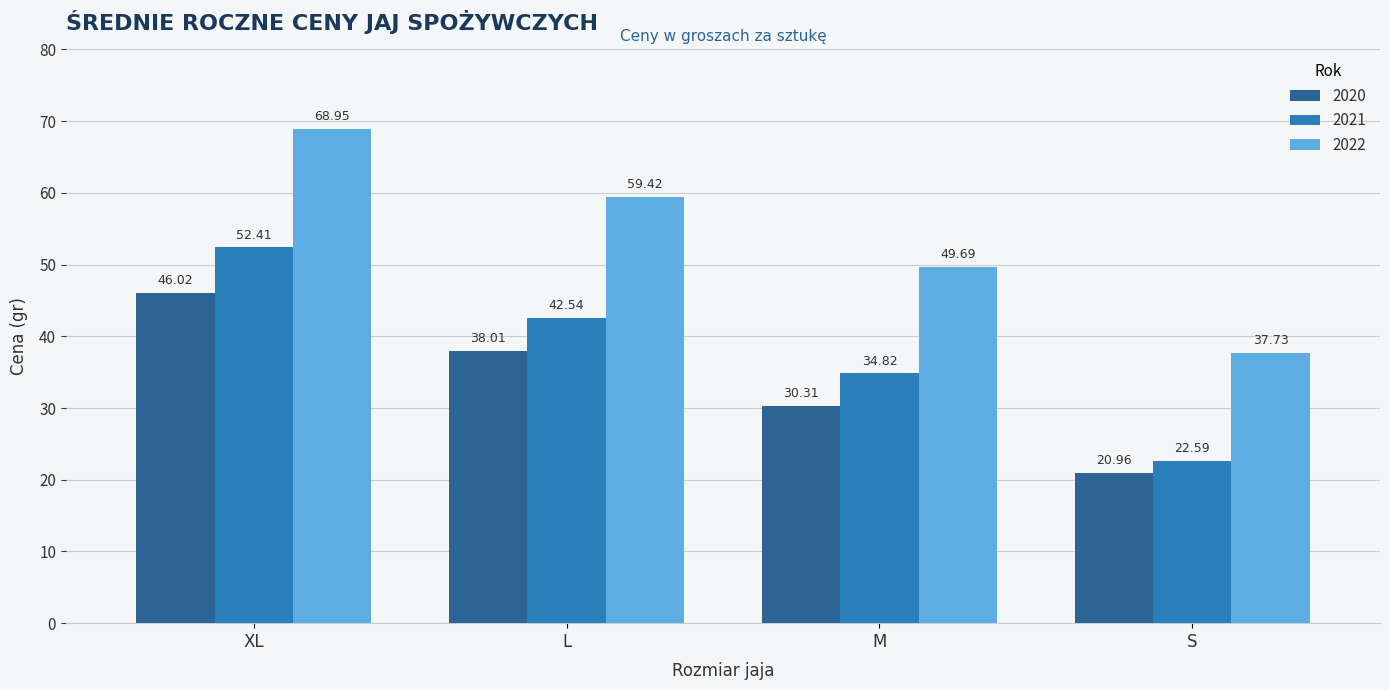

What is the spread (max minus min) of values at L?

21.4